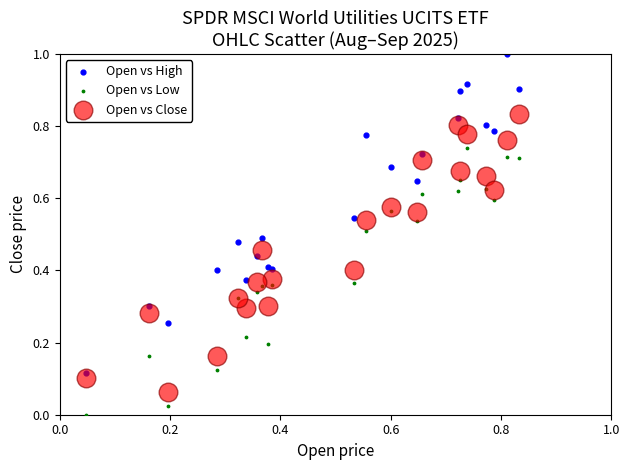

Which series reaches the maximum Y coordinate?

Open vs High